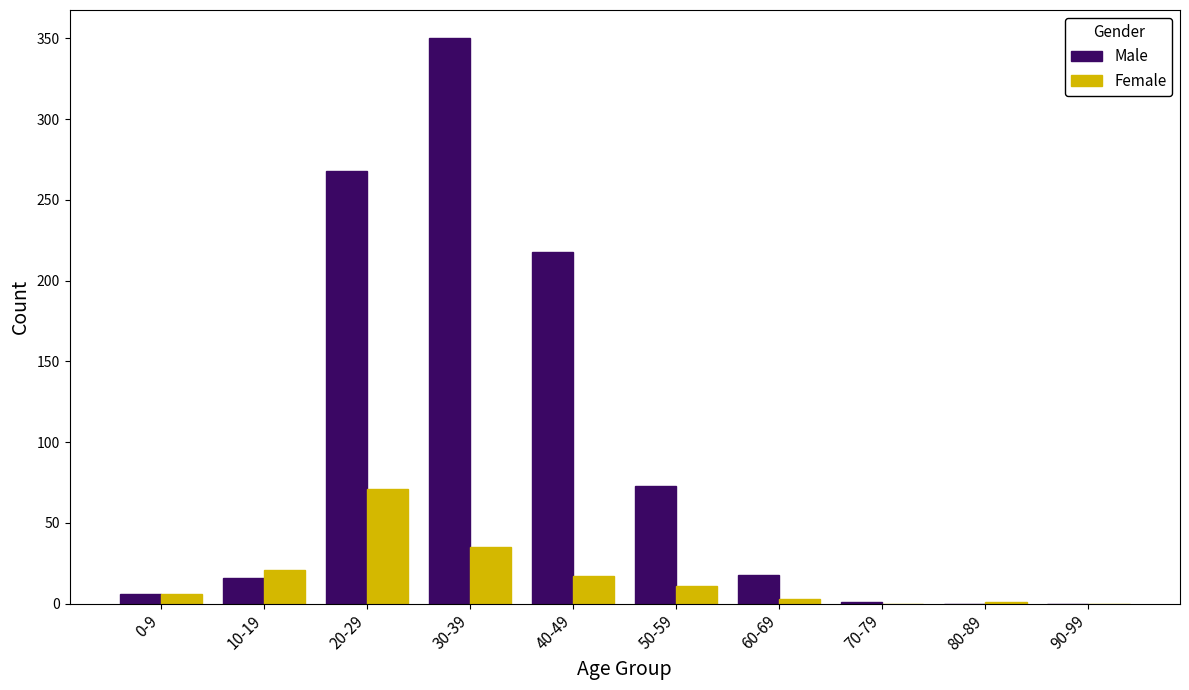

What is the highest value of the Female series?

71